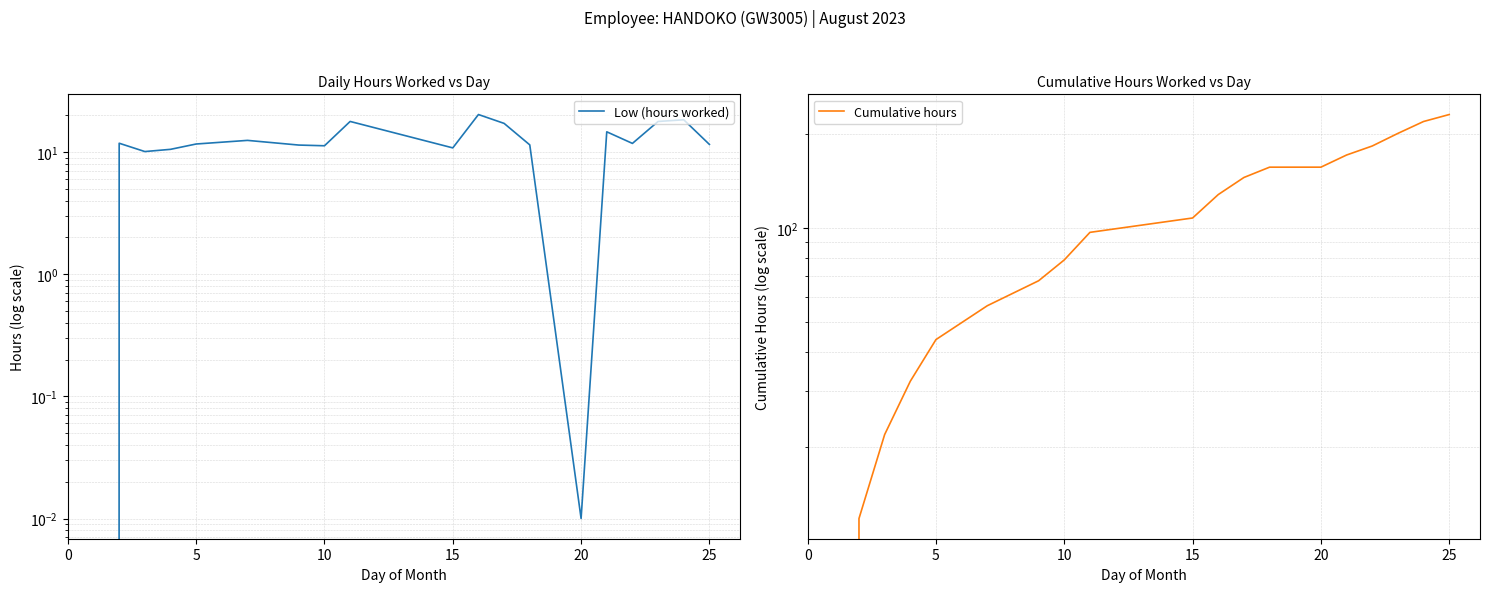

True or false: Low (hours worked) and Cumulative hours cross at least once.

False